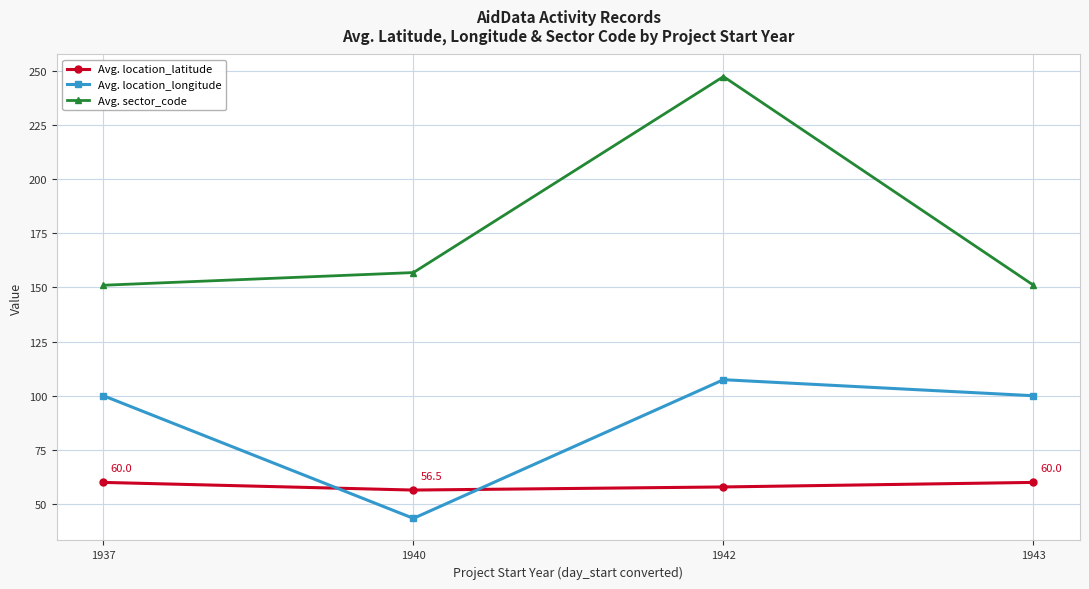

True or false: Avg. location_latitude has more than 1 points higher than both neighbors.

False